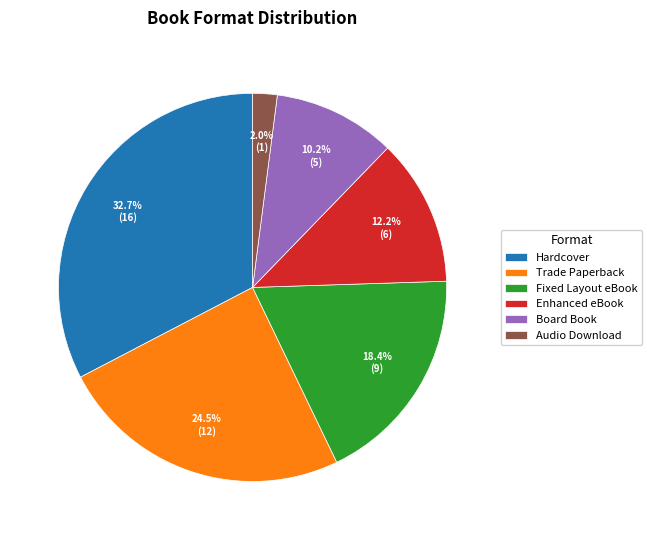

Which slice is the smallest?

Audio Download